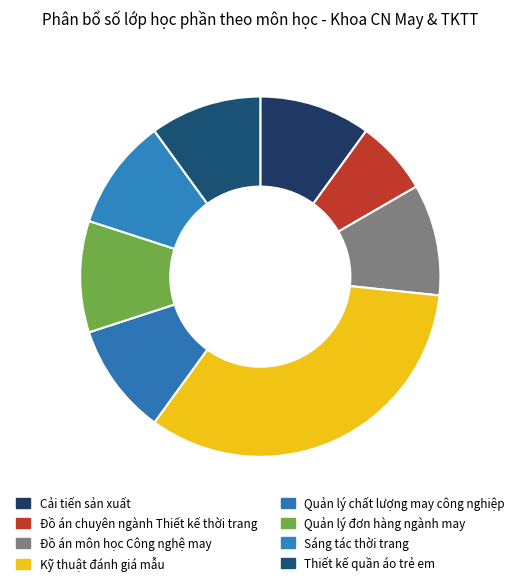

To the nearest percent, what percentage of the pie is Cải tiến sản xuất?

10%